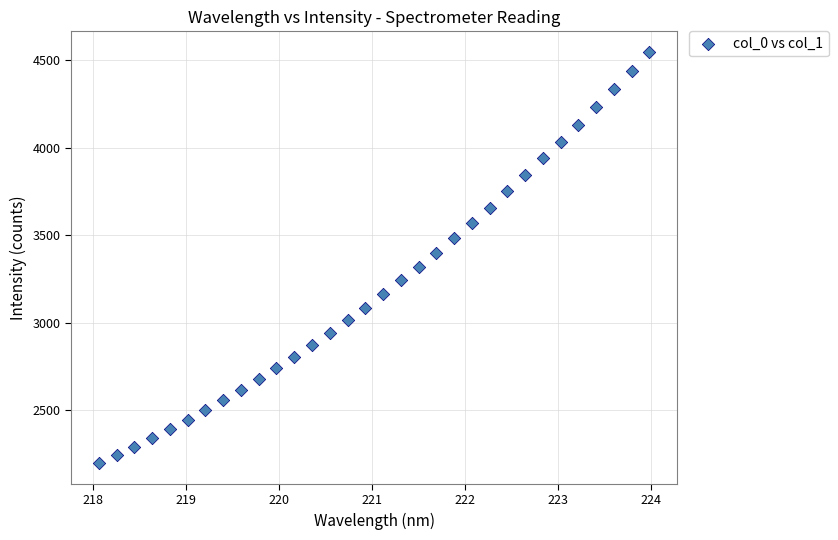

What is the range of Y values (max minus min)?

2348.5